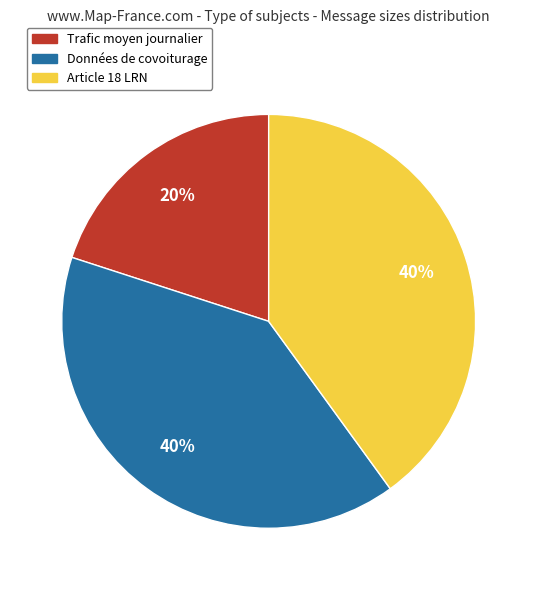

How many segments does this pie chart have?

3